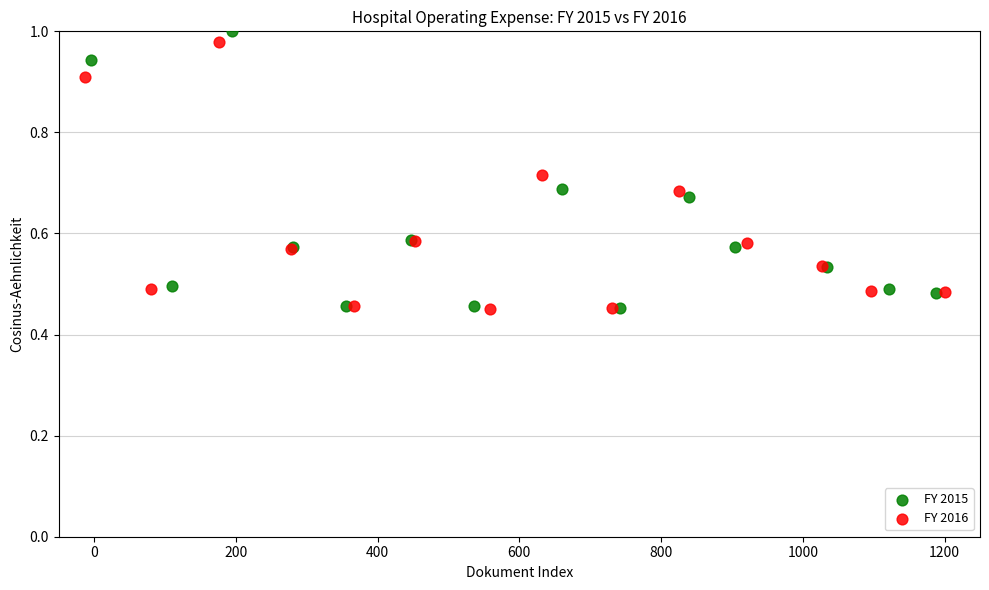

Which series has the widest spread of Y values?

FY 2015